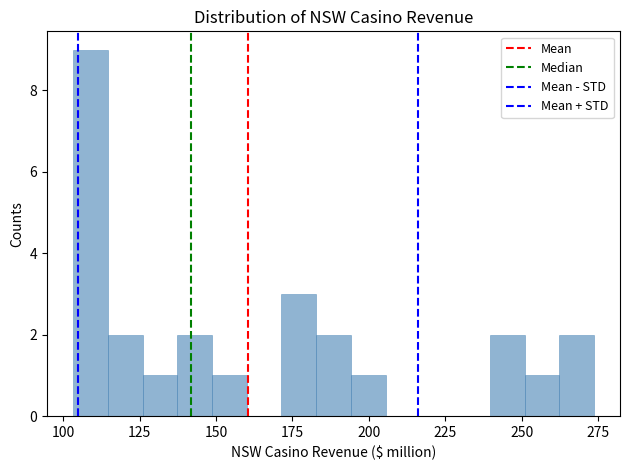

Read against the x-axis, roughly where is the centre of the tallest bar?

110